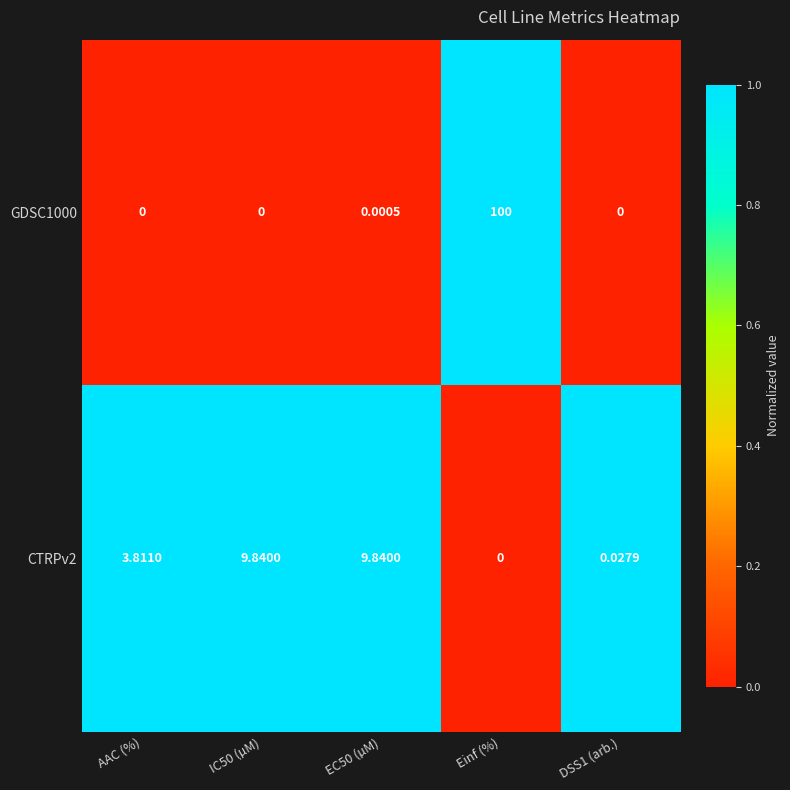

At which category is the sum across all series the highest?

Einf (%)